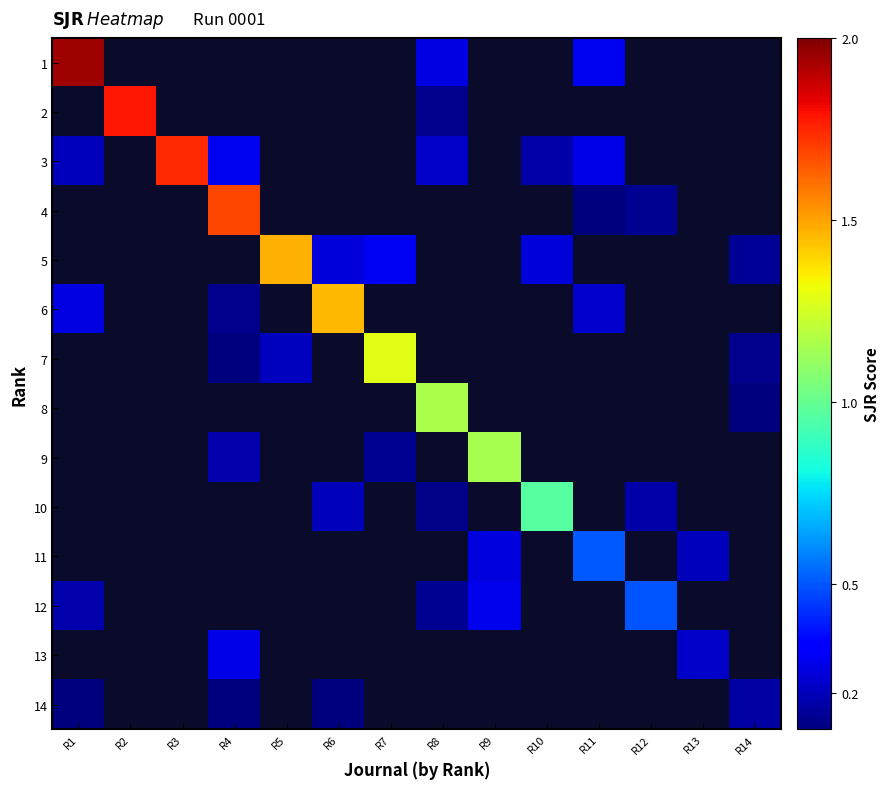

What is the minimum value shown in the chart?

0.1